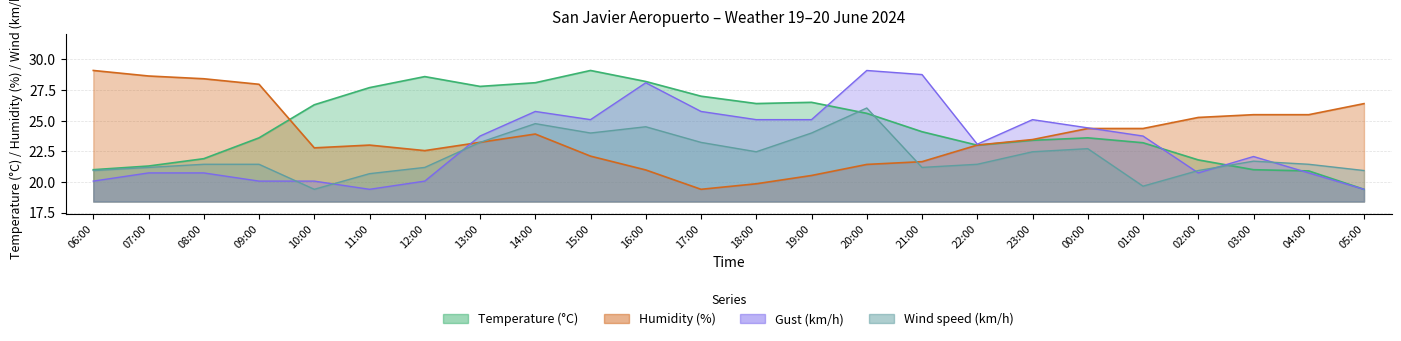

What is the sum of the Gust (km/h) values at 20:00 and 19:00?

54.2